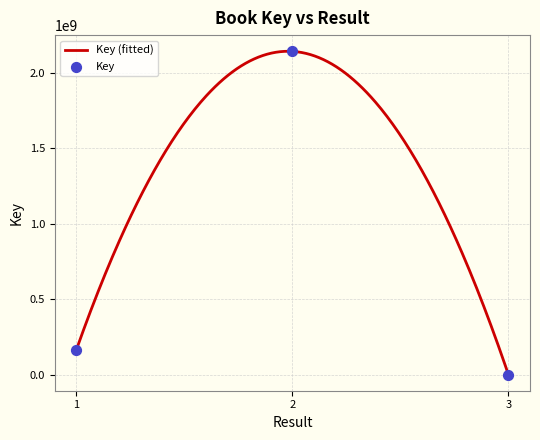

What is the ratio of the value at 1 to the value at 2?

0.1